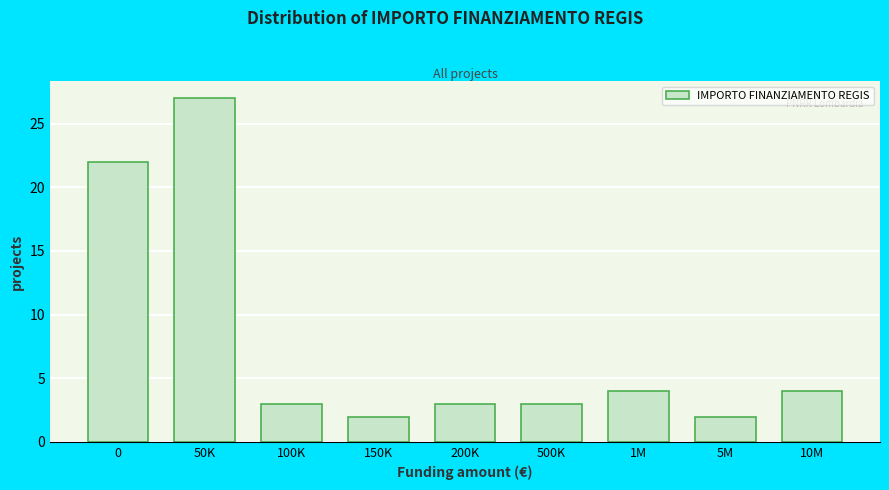

Reading left to right, transcribe all the data shown in this chart.

22	27	3	2	3	3	4	2	4